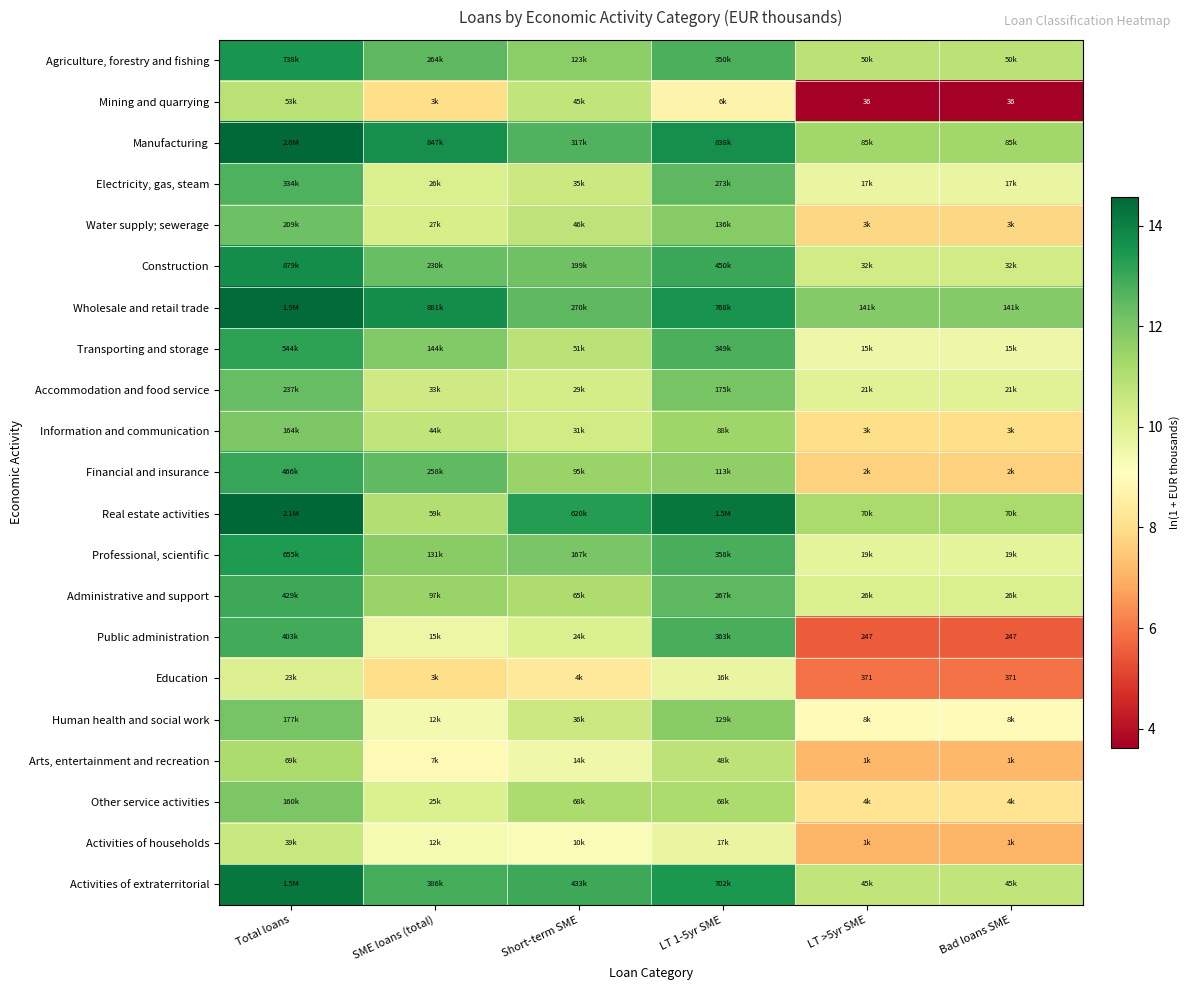

What is the difference between the highest and lowest values at Bad loans SME?

8.2